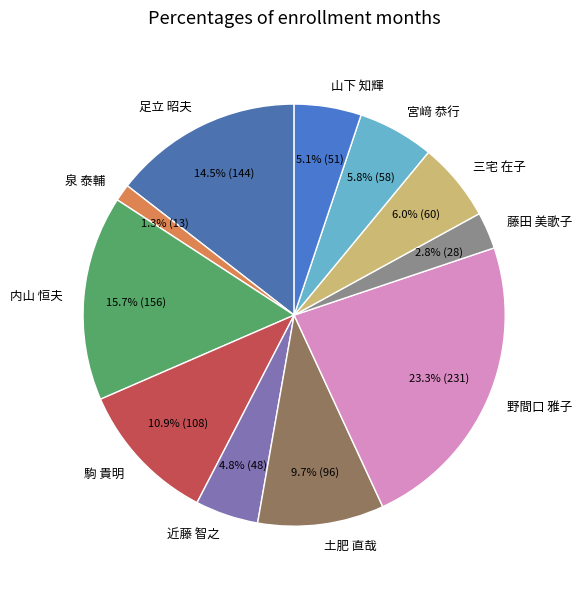

How many segments does this pie chart have?

11